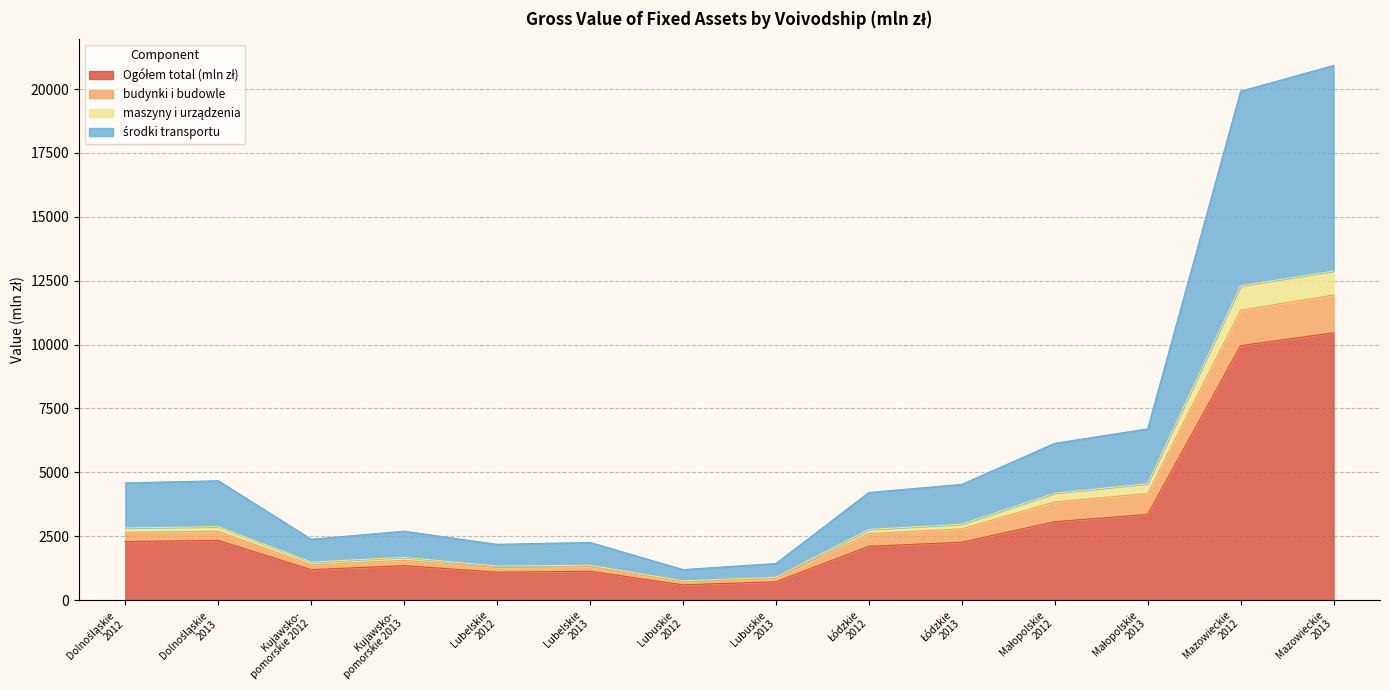

True or false: maszyny i urządzenia and Ogółem total (mln zł) intersect in this chart.

False